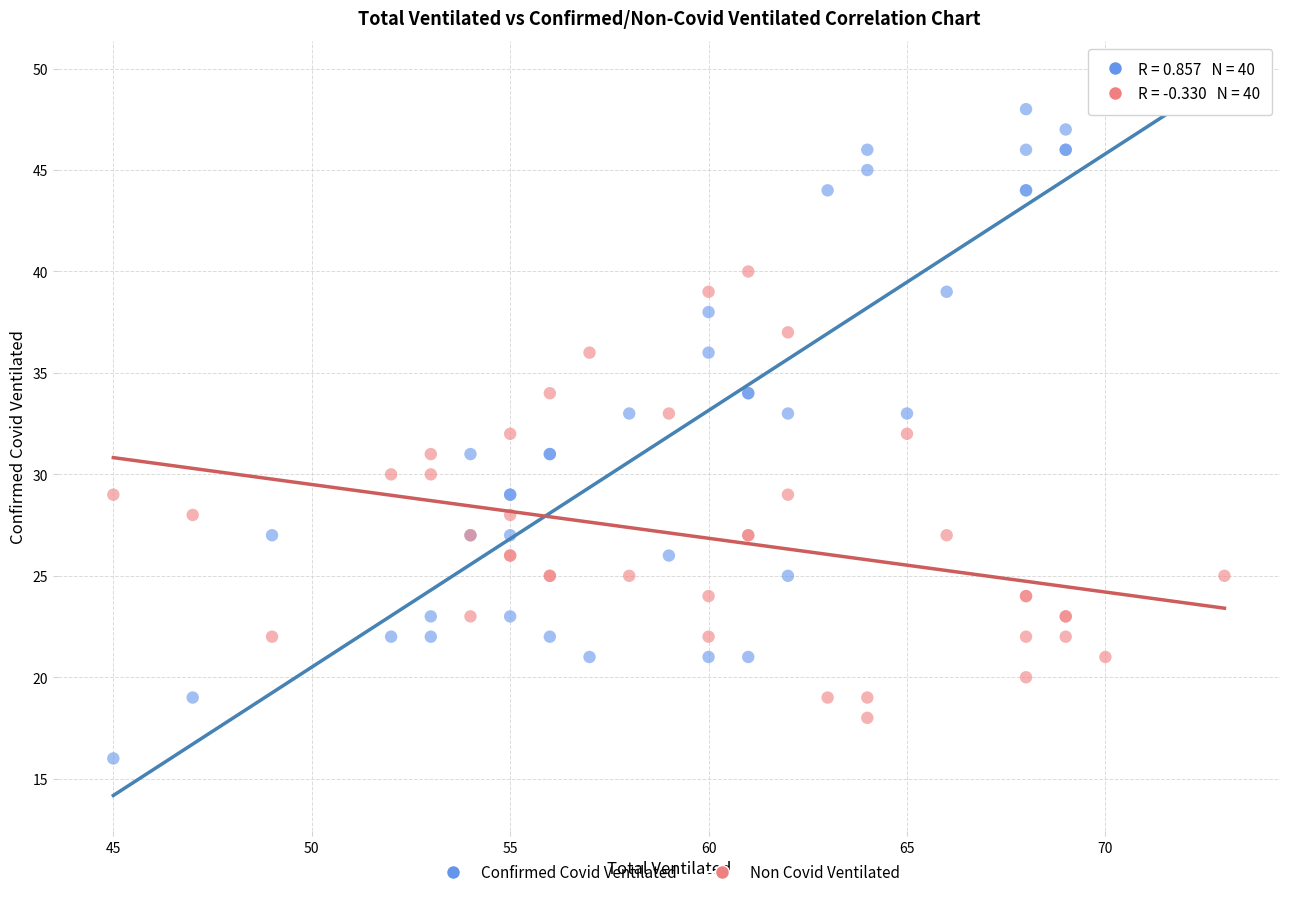

Which series contains the highest Y value?

Confirmed Covid Ventilated